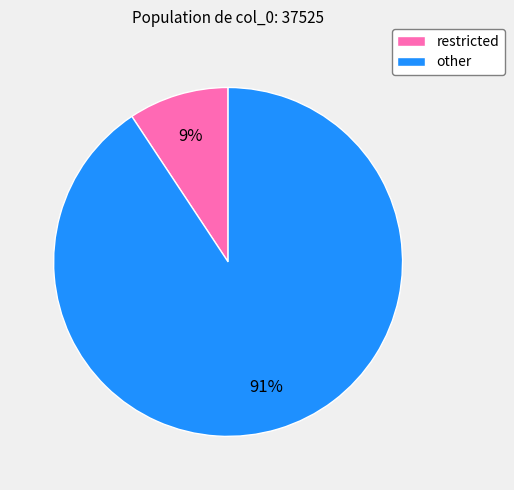

Is it true that restricted is 1% of the pie?

False